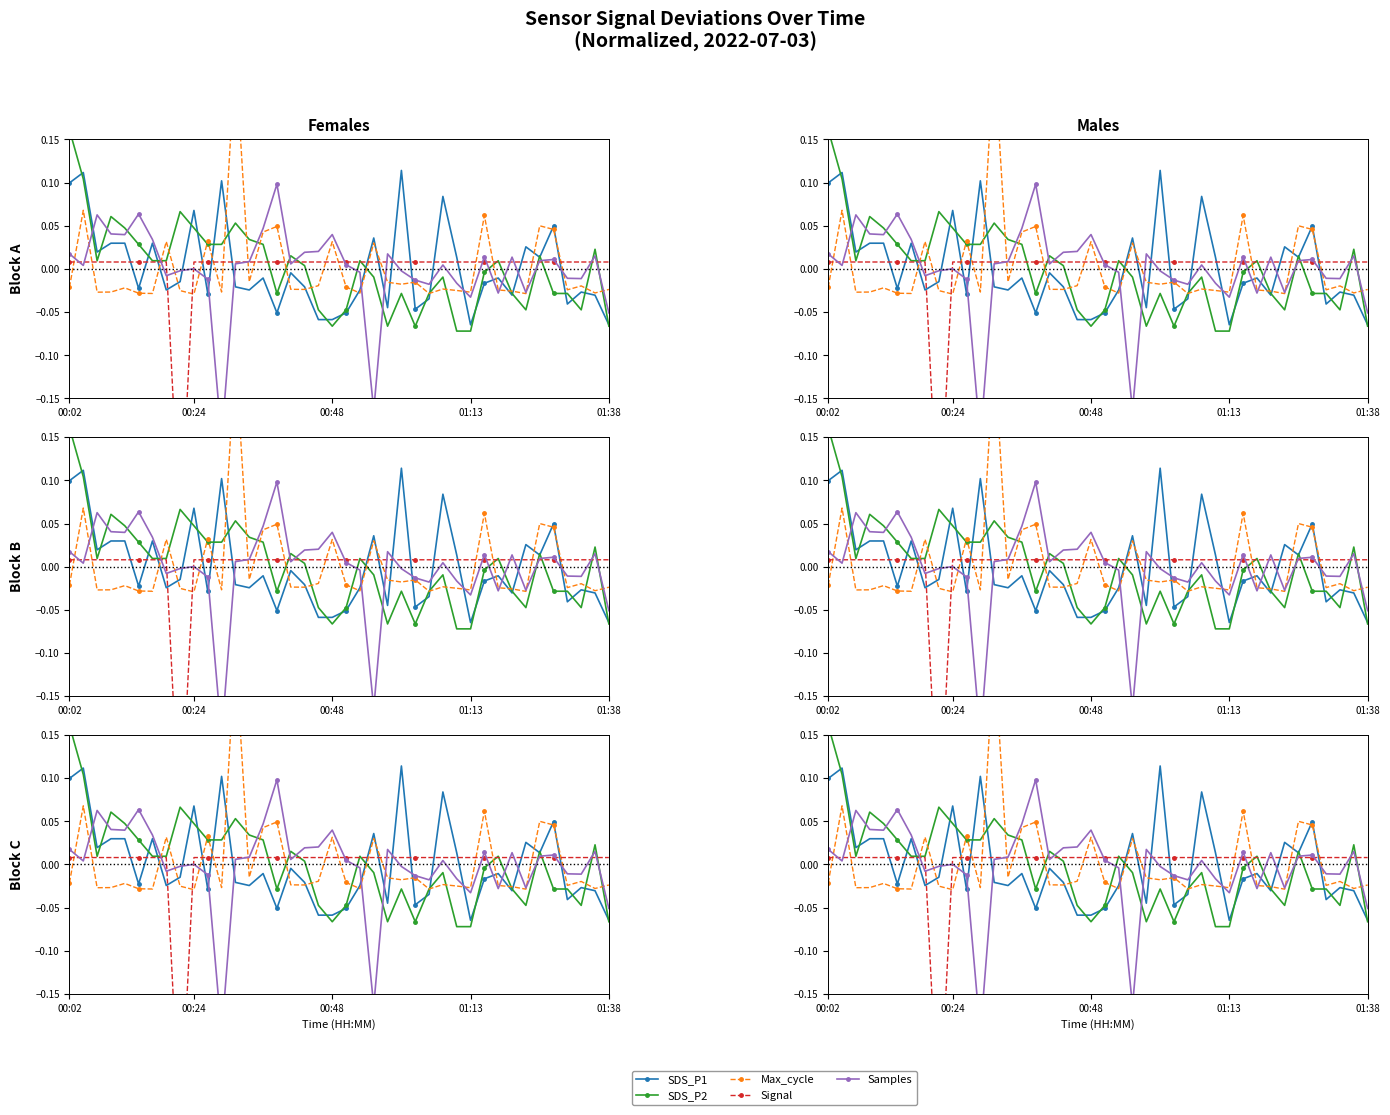

The value of Signal at 00:48 is 0.0. True or false?

True